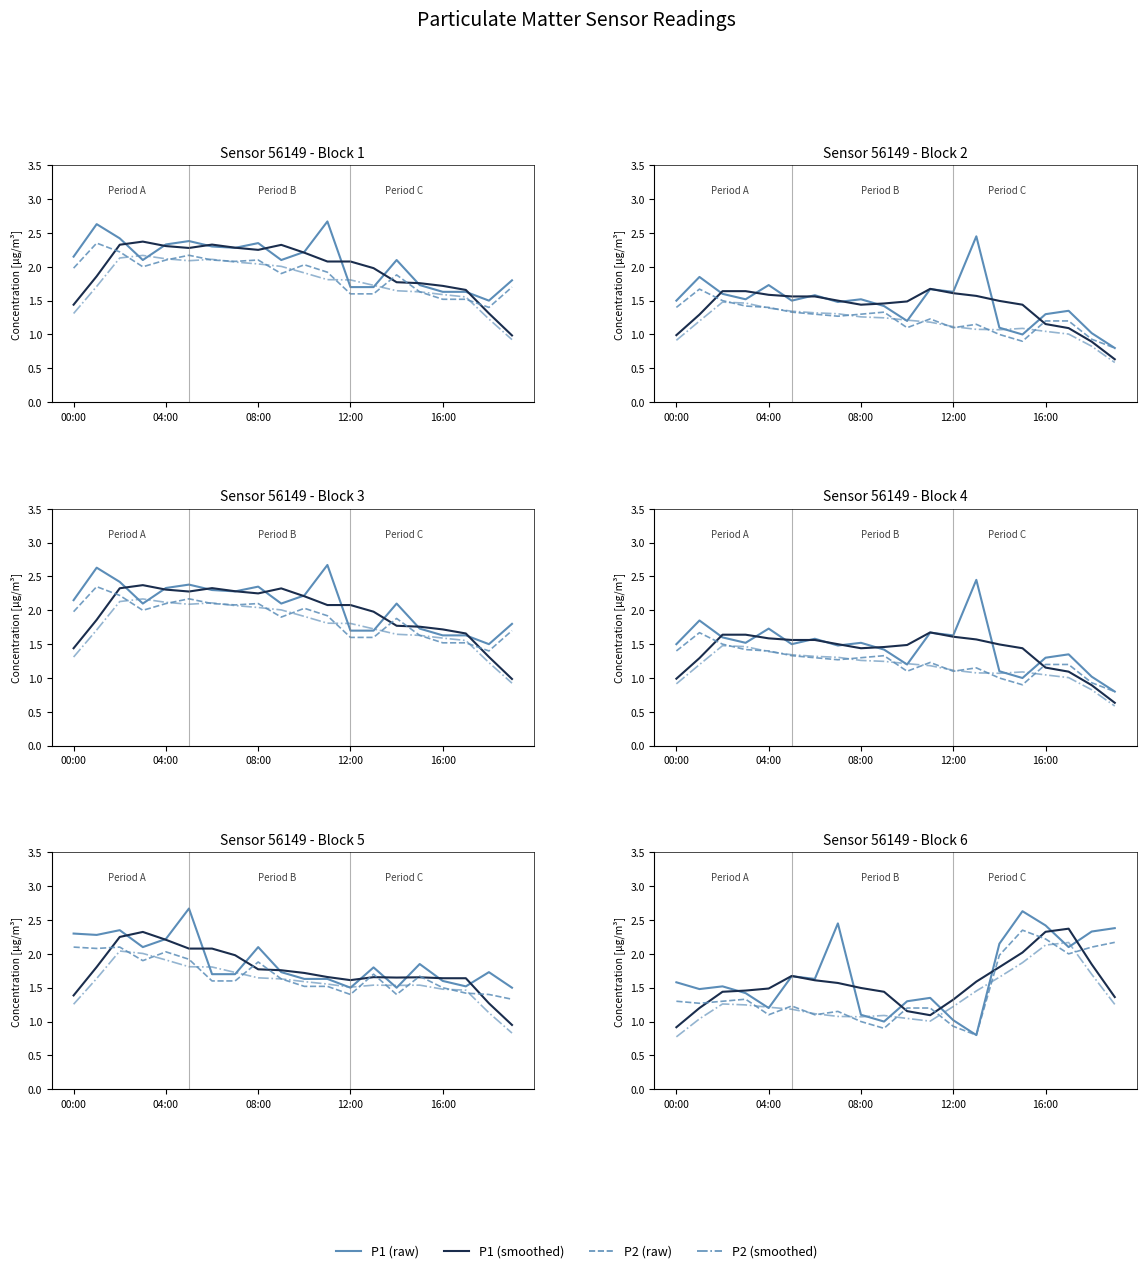

What is the label of the 4th point from the right?

16:00